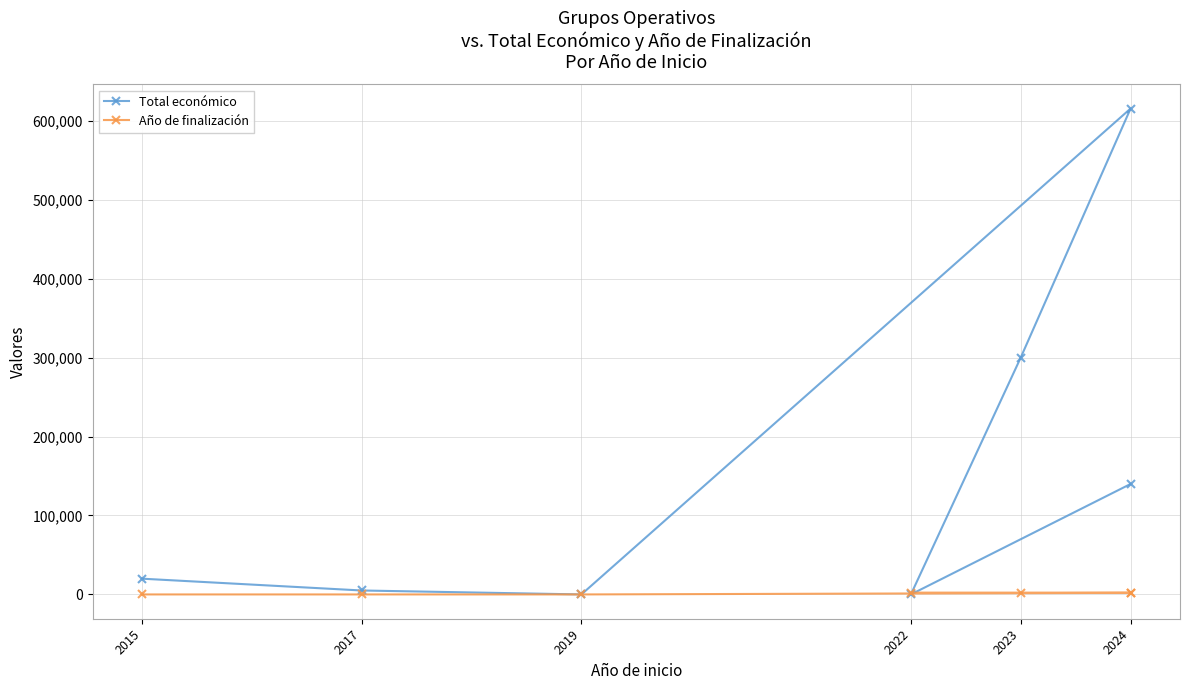

Where is the first local maximum for Año de finalización?

2024